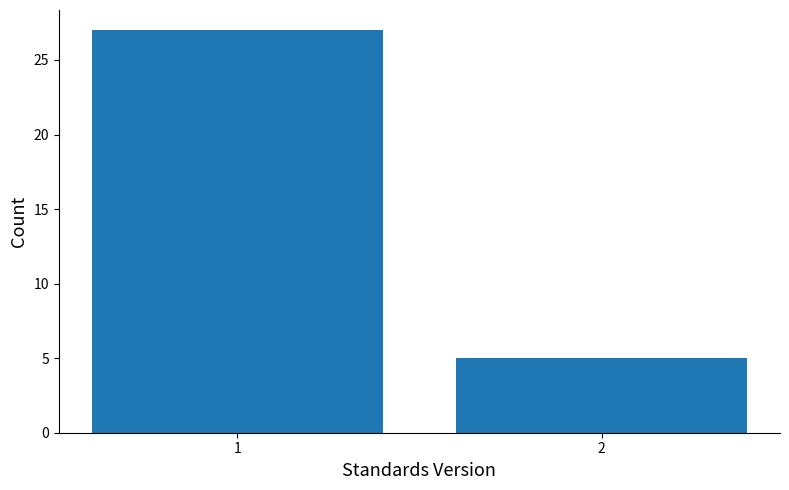

Reading left to right, extract all data points from this chart.

1=27	2=5